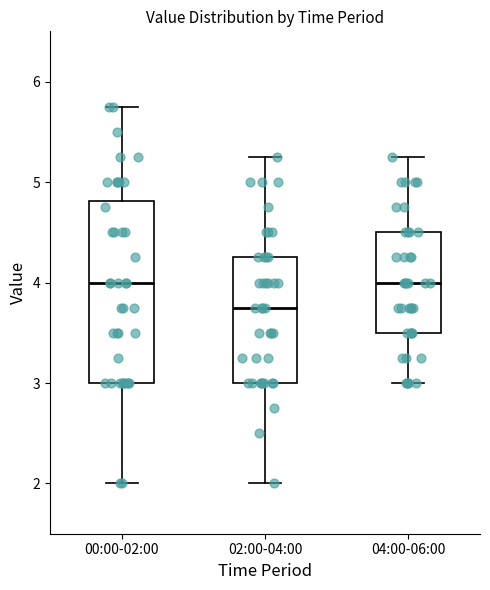

Reading left to right, read every box against the y-axis: the position of its median line, the range the box covers, and the ends of its whiskers. The values are not printed on the chart, so give them approximately, as read against the axis.

00:00-02:00: median 4.0, box 3.0 to 4.8, whiskers 2.0 to 5.8
02:00-04:00: median 3.8, box 3.0 to 4.3, whiskers 2.0 to 5.3
04:00-06:00: median 4.0, box 3.5 to 4.5, whiskers 3.0 to 5.3